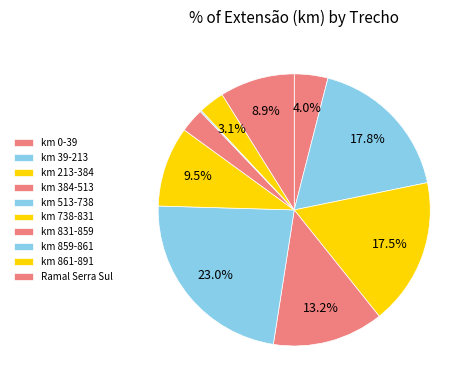

What portion of the pie excludes km 831-859?

97.1%